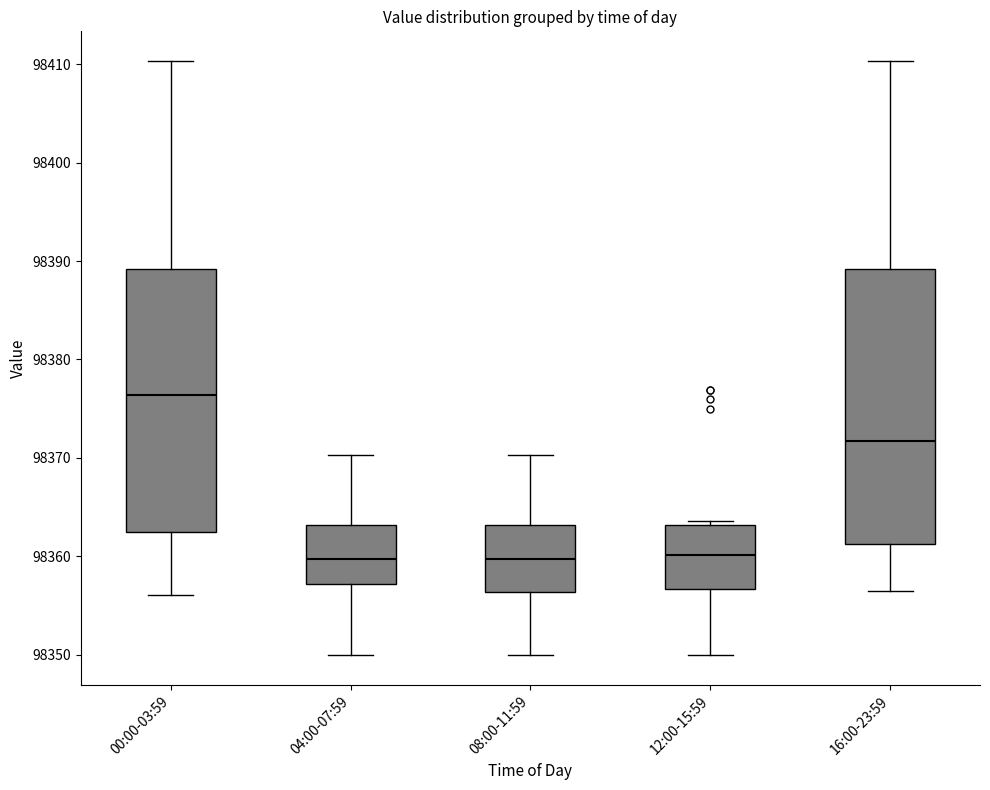

Reading left to right, read every box against the y-axis: the position of its median line, the range the box covers, and the ends of its whiskers. The values are not printed on the chart, so give them approximately, as read against the axis.

00:00-03:59: median 98376, box 98362 to 98389, whiskers 98356 to 98410
04:00-07:59: median 98360, box 98357 to 98363, whiskers 98350 to 98370
08:00-11:59: median 98360, box 98356 to 98363, whiskers 98350 to 98370
12:00-15:59: median 98360, box 98357 to 98363, whiskers 98350 to 98364
16:00-23:59: median 98372, box 98361 to 98389, whiskers 98356 to 98410